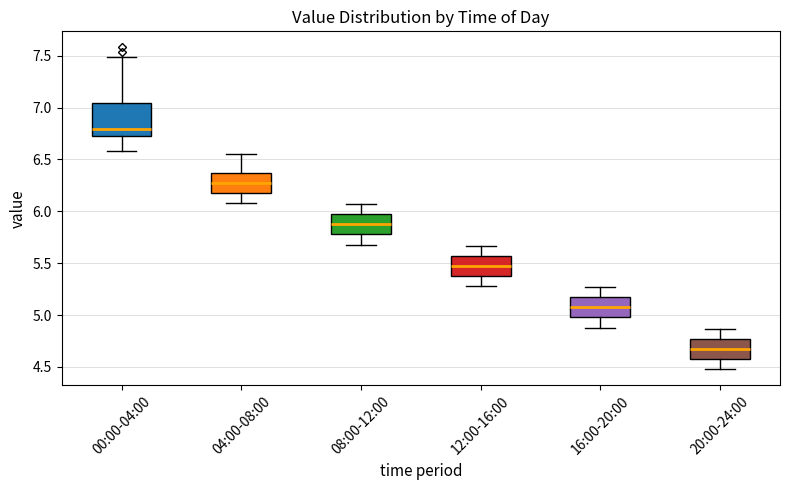

Where does the upper whisker of the box for 08:00-12:00 end on the y-axis? The values are not printed on the chart, so give them approximately, as read against the axis.

6.05